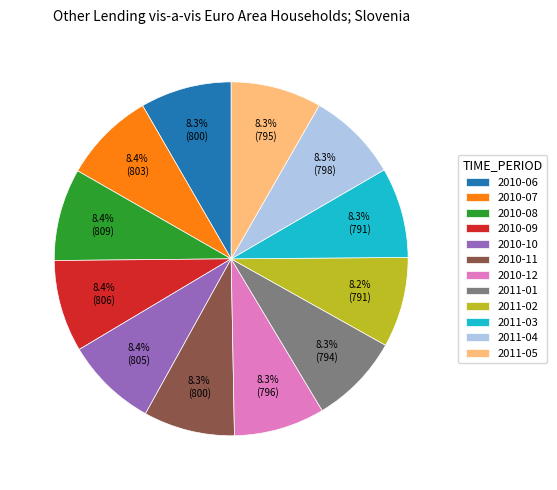

How many segments does this pie chart have?

12